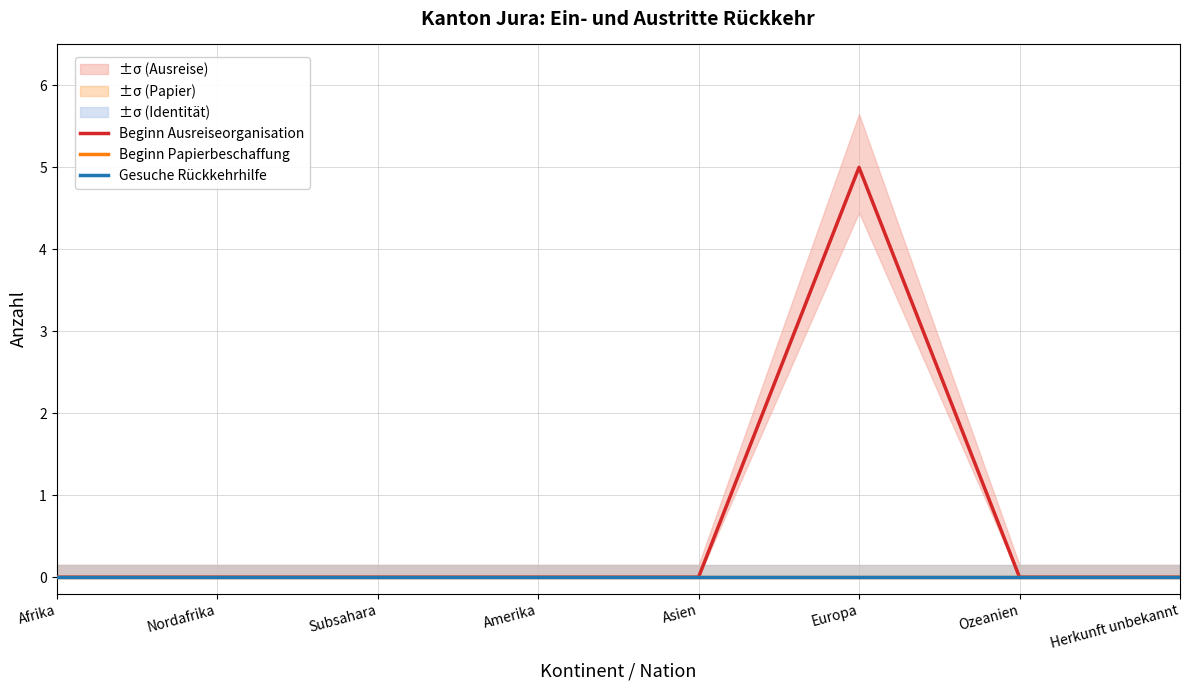

Is this an area chart (filled region under the line)?

No